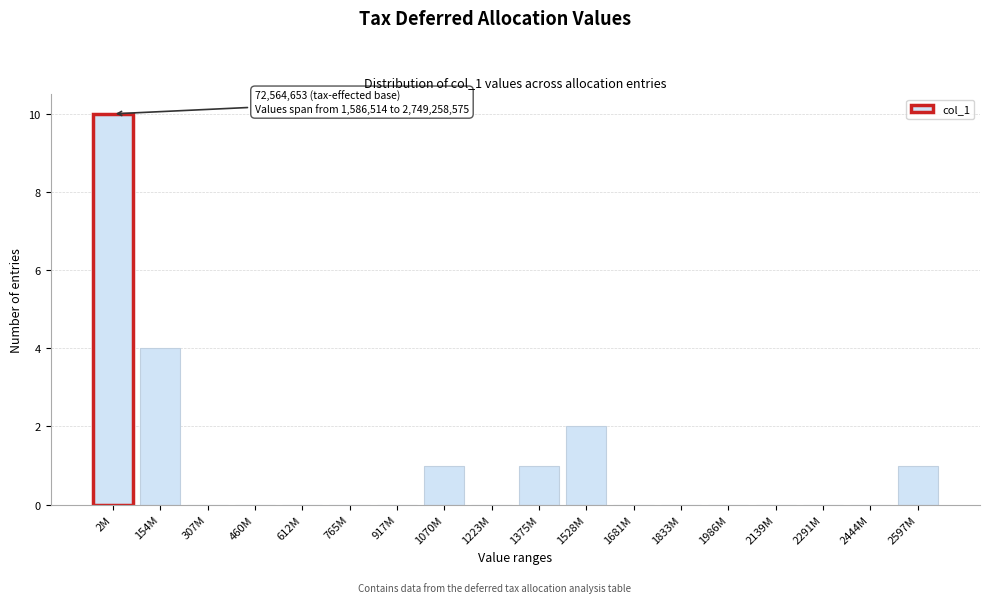

Reading left to right, what are all the values shown in this chart?

2M=10	154M=4	307M=0	460M=0	612M=0	765M=0	917M=0	1070M=1	1223M=0	1375M=1	1528M=2	1681M=0	1833M=0	1986M=0	2139M=0	2291M=0	2444M=0	2597M=1